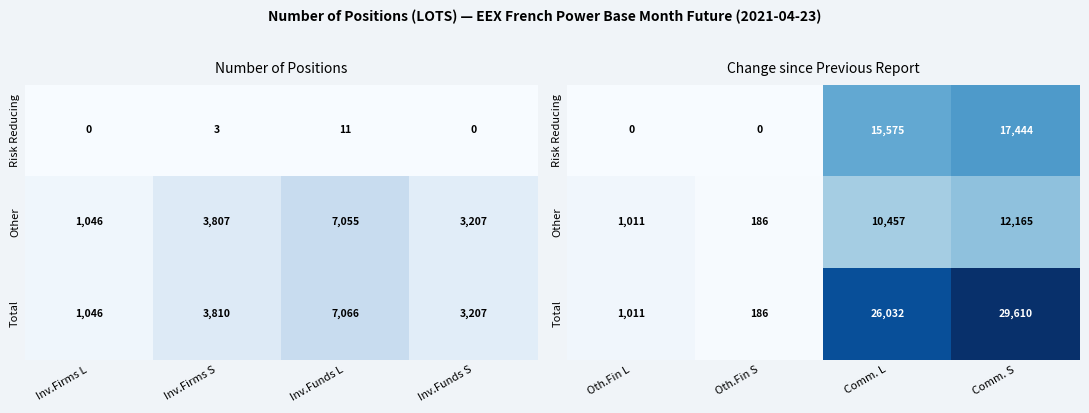

At which label is Risk Reducing closest to 8722?

Comm. L